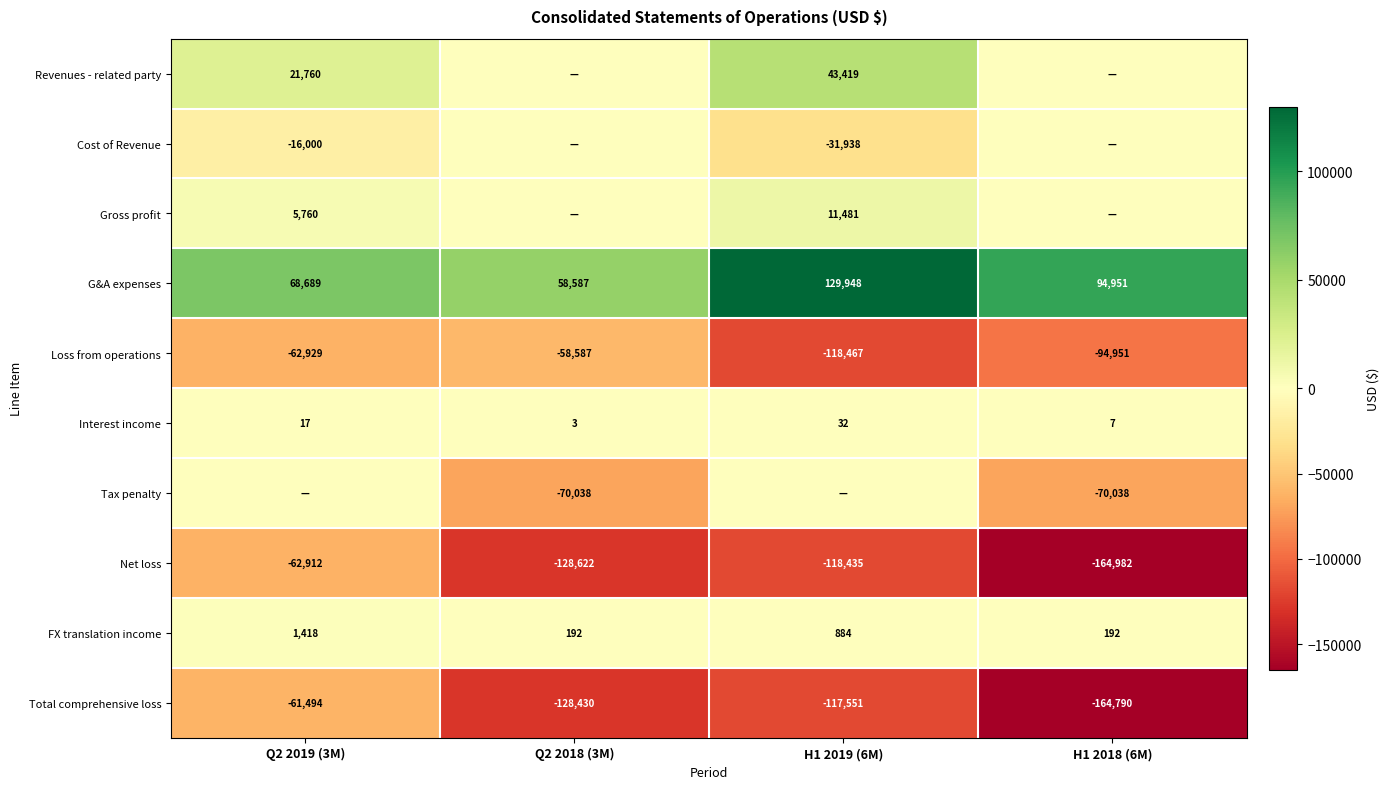

Which category has the lowest value in the Interest income series?

Q2 2018 (3M)